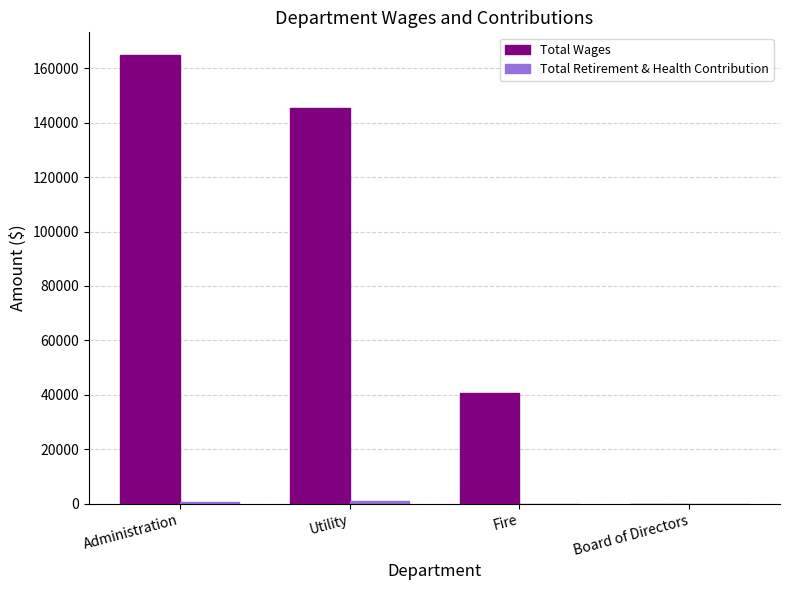

What is the average value of the Total Wages series?

87752